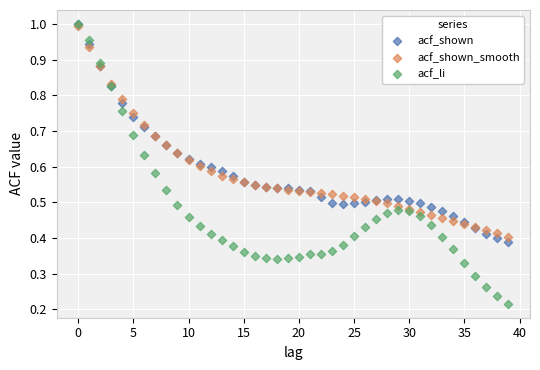

Which series has the largest Y range (max minus min)?

acf_li